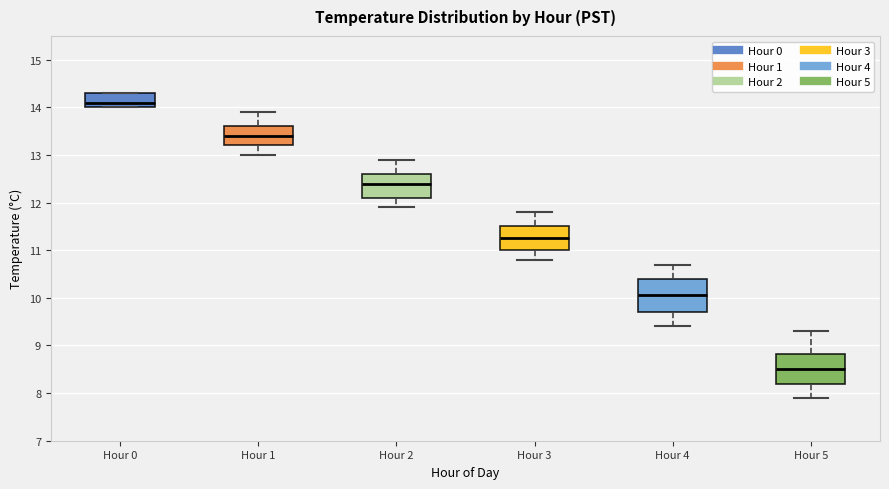

Reading left to right, transcribe this box plot: for each box, give where its median line is, the range the box spans, and where its two whiskers end, as read against the y-axis. The values are not printed on the chart, so give them approximately, as read against the axis.

Hour 0: median 14.1, box 14.0 to 14.3, whiskers 14.0 to 14.3
Hour 1: median 13.4, box 13.2 to 13.6, whiskers 13.0 to 13.9
Hour 2: median 12.4, box 12.1 to 12.6, whiskers 11.9 to 12.9
Hour 3: median 11.3, box 11.0 to 11.5, whiskers 10.8 to 11.8
Hour 4: median 10.1, box 9.7 to 10.4, whiskers 9.4 to 10.7
Hour 5: median 8.5, box 8.2 to 8.8, whiskers 7.9 to 9.3